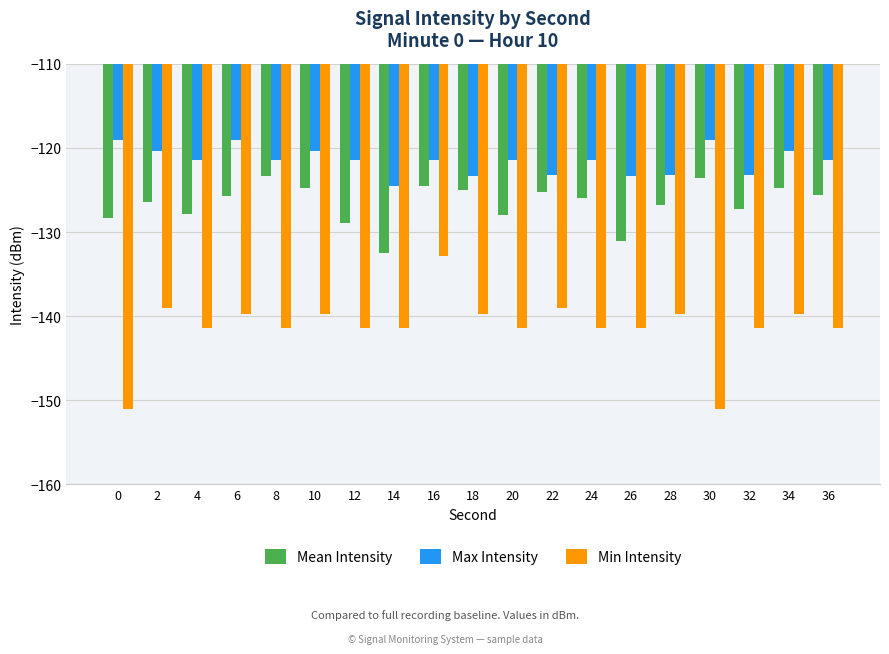

Is it true that Max Intensity equals -160.0 at 36?

False